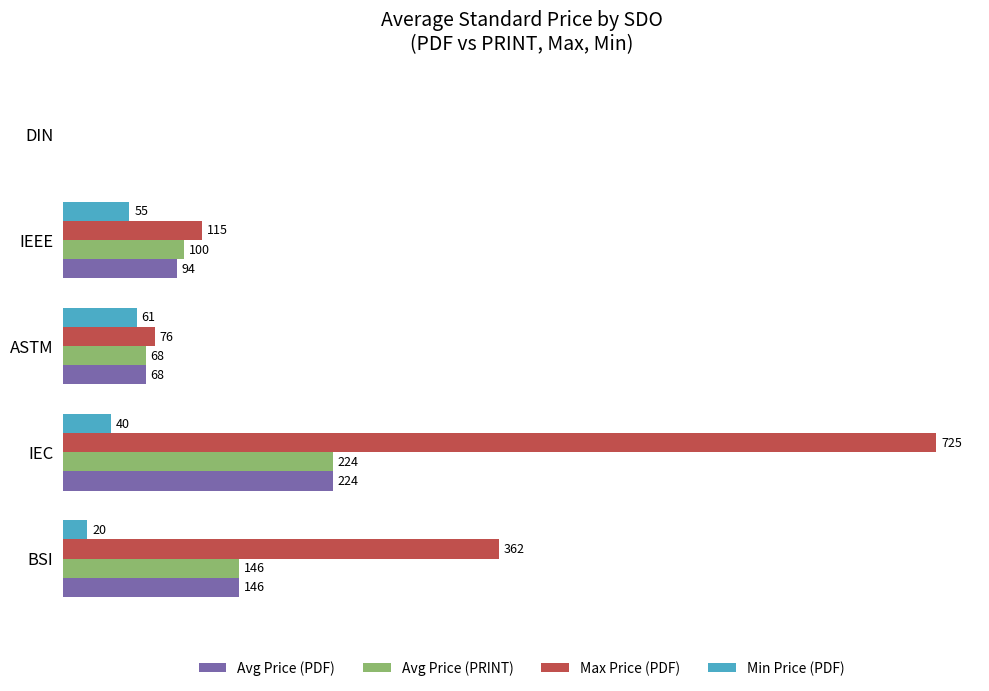

Which series changed the most between ASTM and IEEE?

Max Price (PDF)